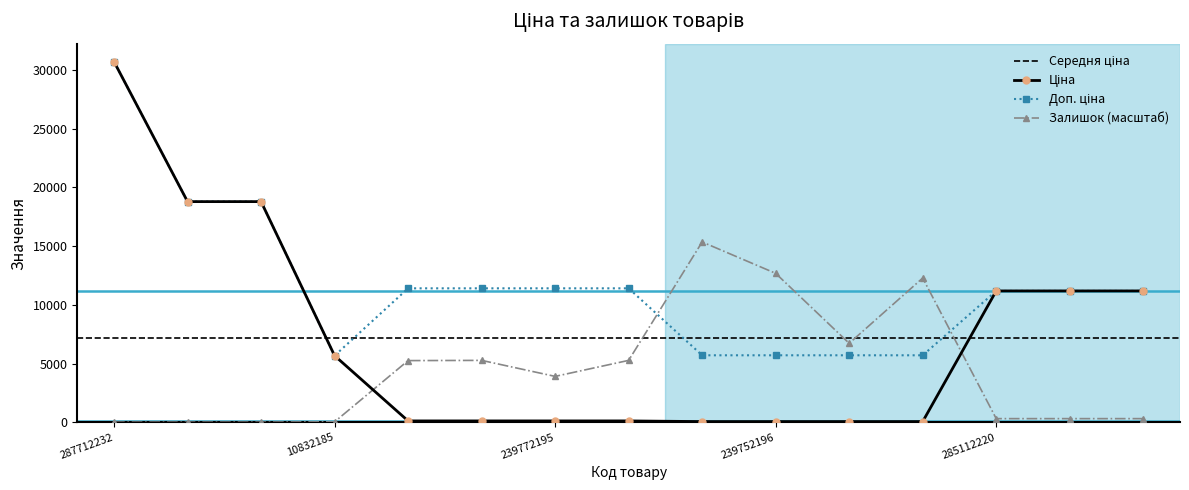

At which category is the sum across all series the highest?

287712232